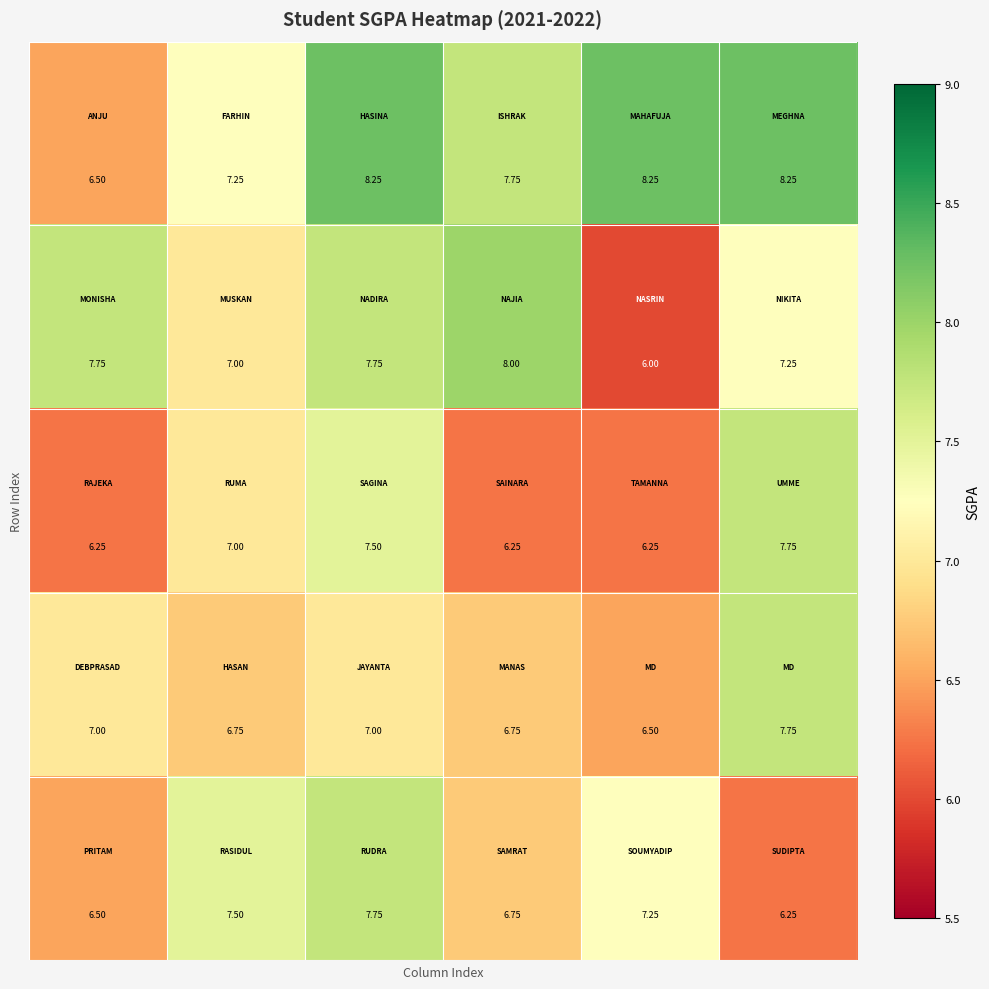

How many data points does each series have?

6